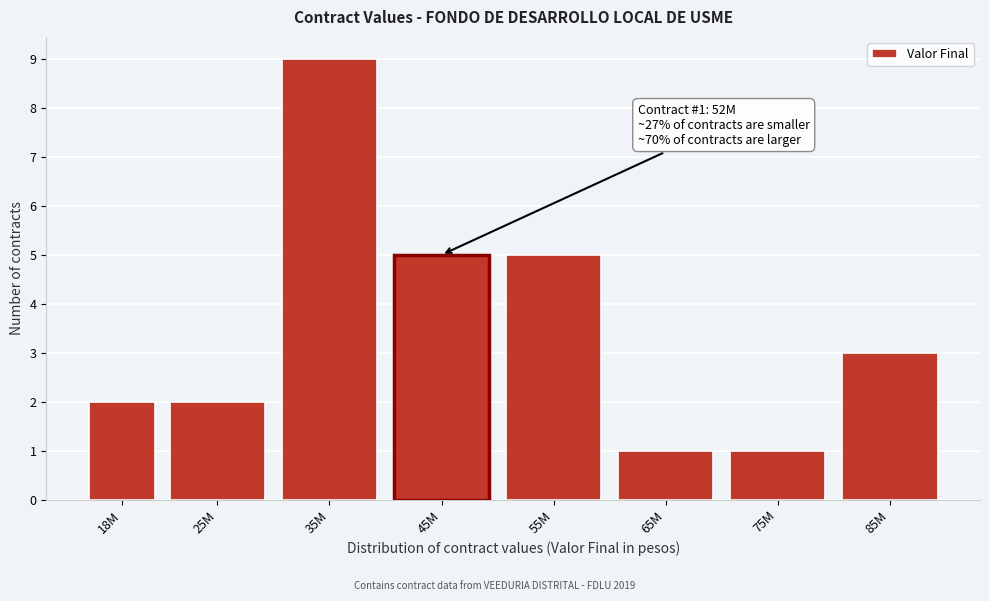

Reading left to right, list all the values displayed in this chart.

2	2	9	5	5	1	1	3